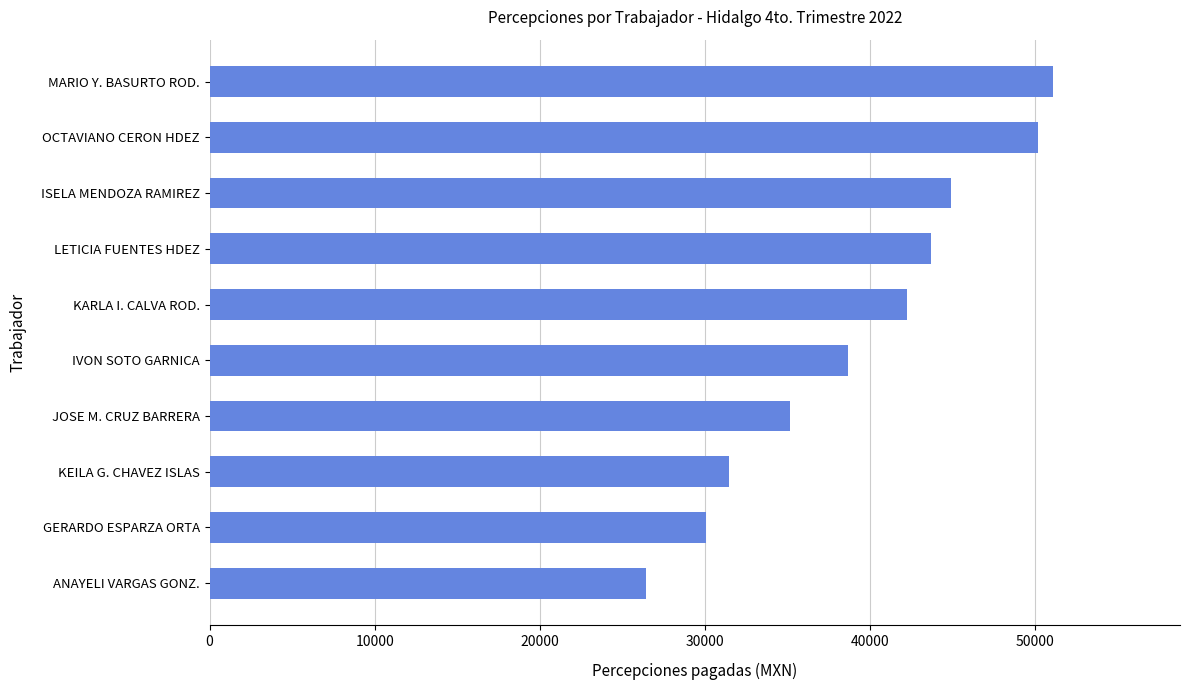

What is the minimum value shown in the chart?

26439.3